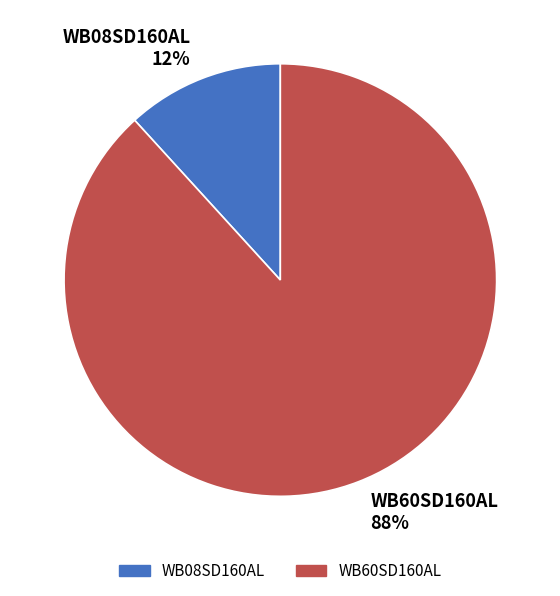

Is the sum of WB60SD160AL 88% and WB08SD160AL 12% greater than half?

Yes